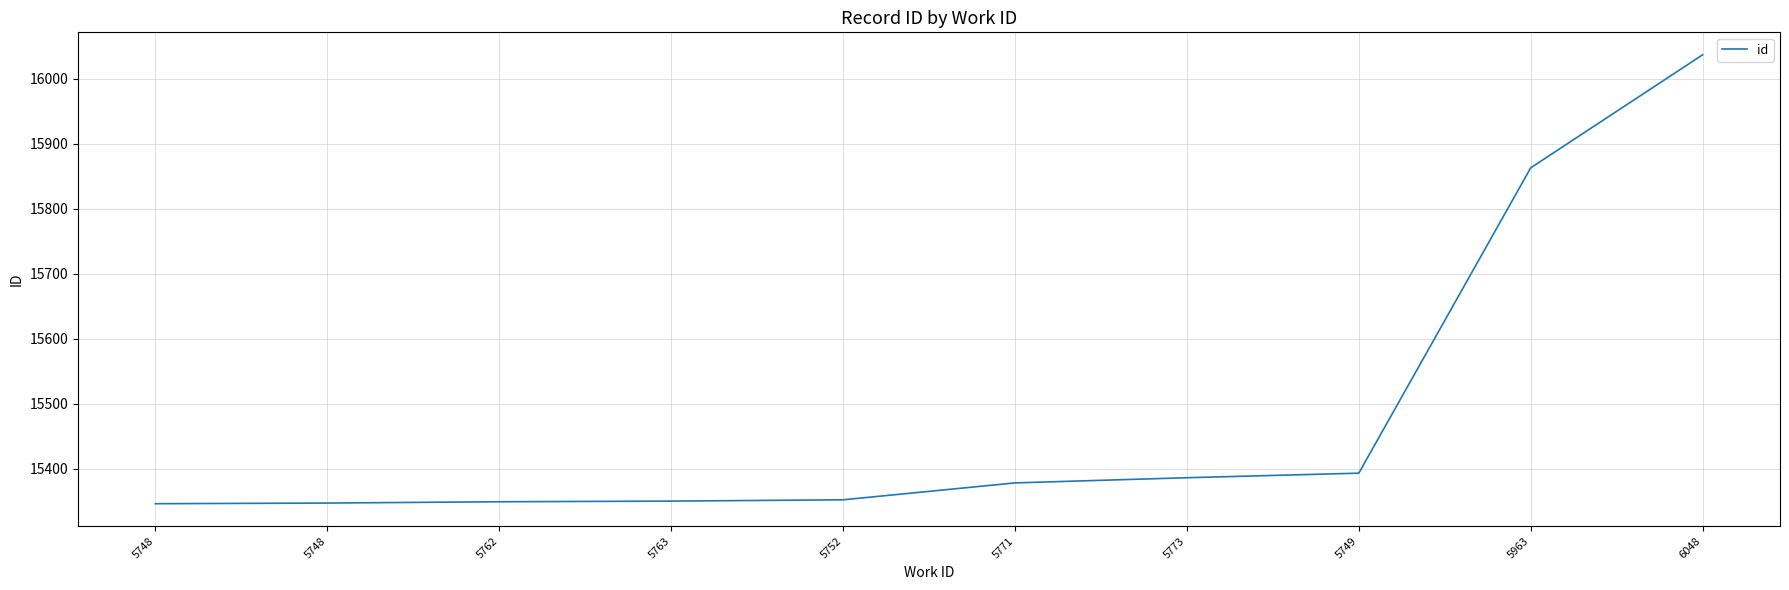

What is the label of the 2nd point from the left?

5748